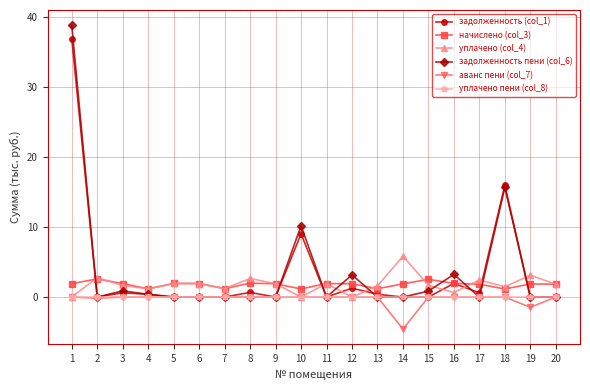

What is the greatest value displayed?

38.8